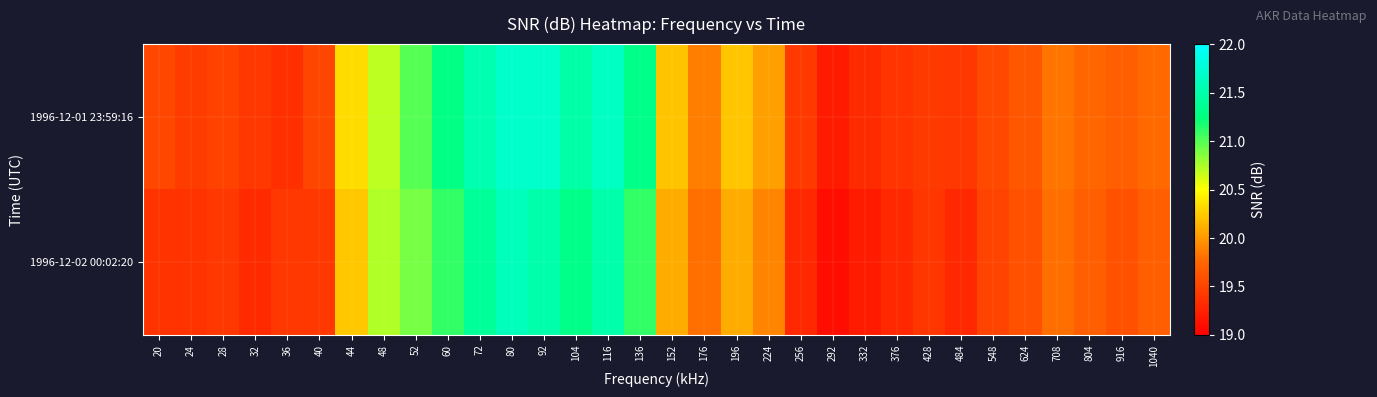

Rank the series by their average value, from highest to lowest.

1996-12-01 23:59:16, 1996-12-02 00:02:20